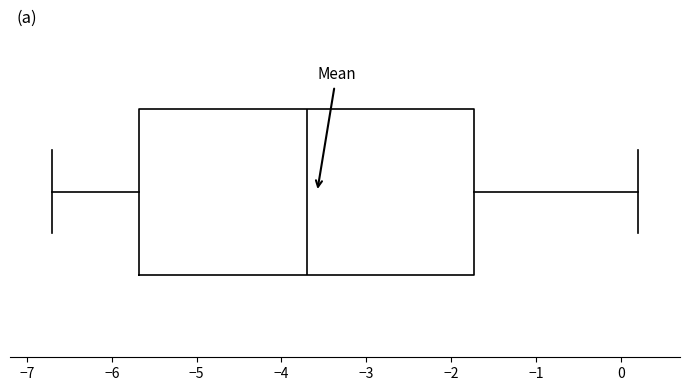

Transcribe this box plot: give where the median line is, the range the box spans, and where the two whiskers end, as read against the x-axis. The values are not printed on the chart, so give them approximately, as read against the axis.

median -3.7, box -5.7 to -1.7, whiskers -6.7 to 0.2